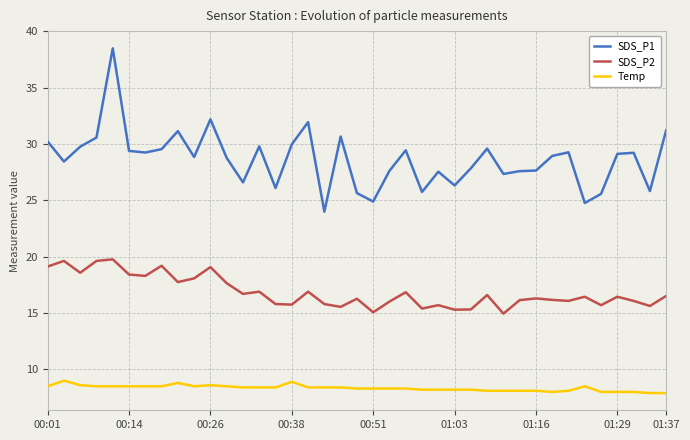

Count the number of categories in the chart.

39